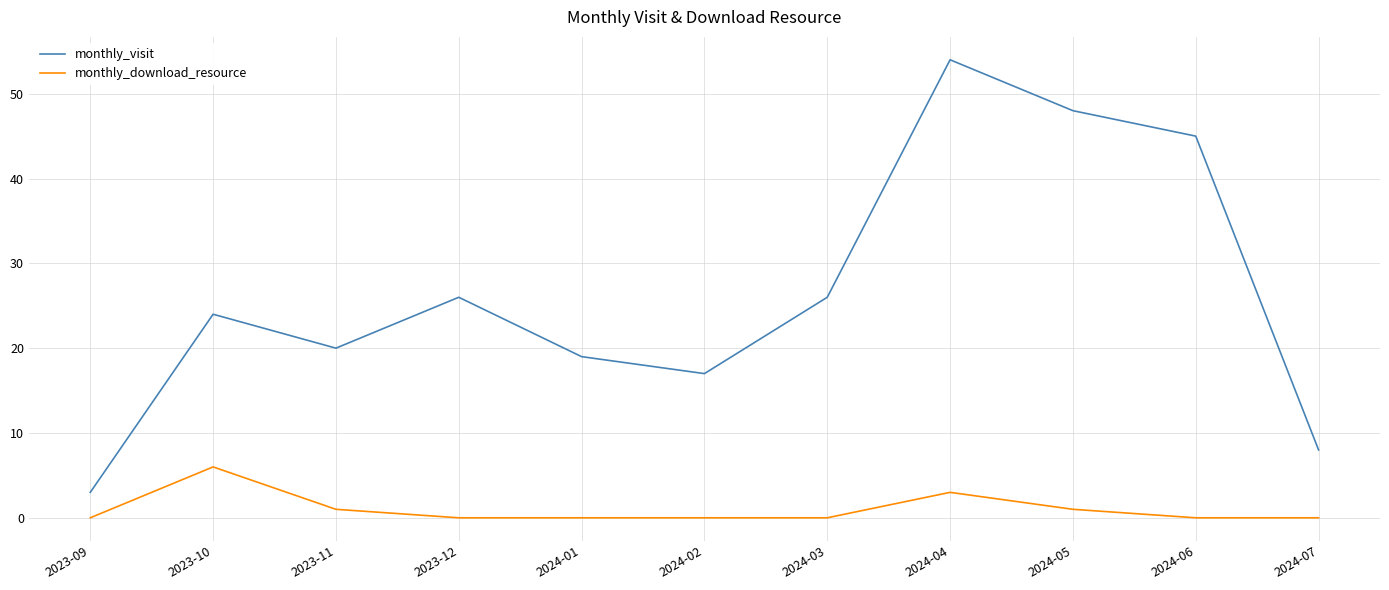

True or false: monthly_visit and monthly_download_resource cross at least once.

False